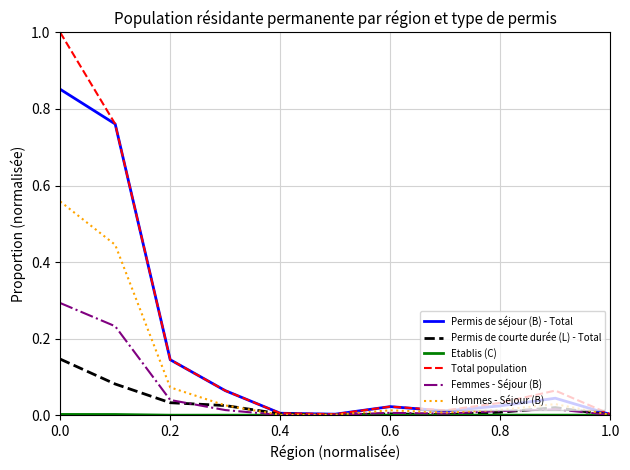

What is the greatest value displayed?

1.0